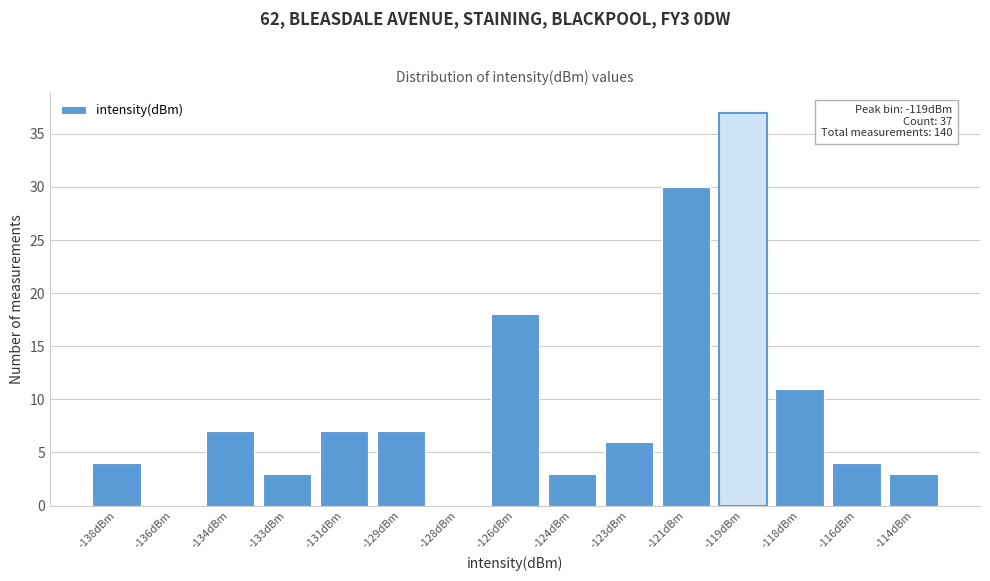

Reading right to left, transcribe all the data shown in this chart.

-114dBm=3	-116dBm=4	-118dBm=11	-119dBm=37	-121dBm=30	-123dBm=6	-124dBm=3	-126dBm=18	-128dBm=0	-129dBm=7	-131dBm=7	-133dBm=3	-134dBm=7	-136dBm=0	-138dBm=4